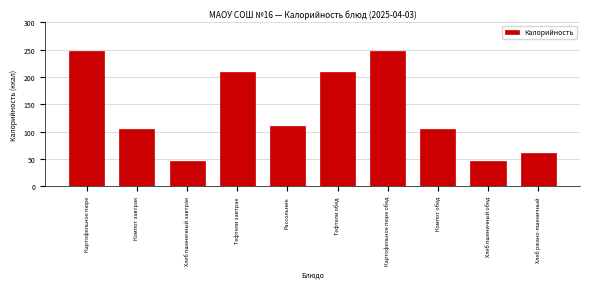

Reading left to right, transcribe all the data shown in this chart.

Картофельное пюре=246.6	Компот завтрак=105.0	Хлеб пшеничный завтрак=47.0	Тефтели завтрак=209.5	Рассольник=110.4	Тефтели обед=209.5	Картофельное пюре обед=246.6	Компот обед=105.0	Хлеб пшеничный обед=47.0	Хлеб ржано-пшеничный=60.3